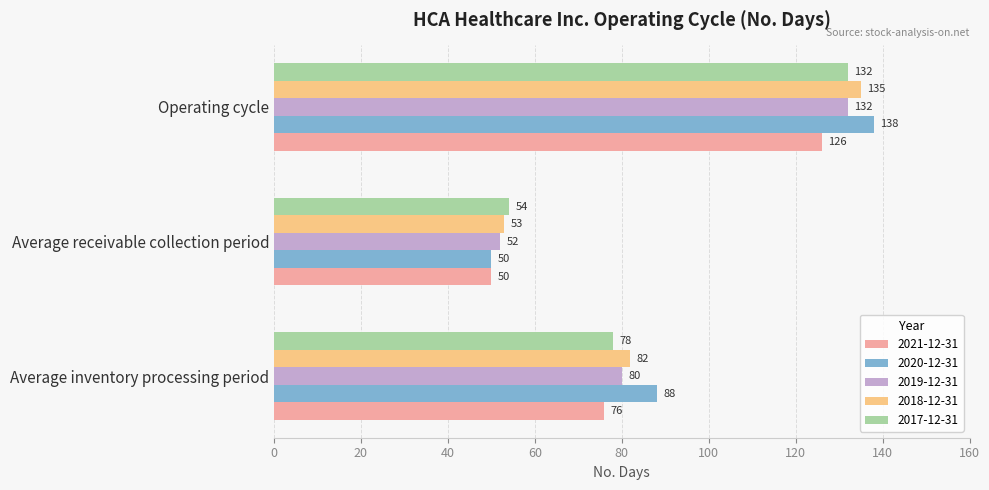

Rank the categories by 2017-12-31 value from lowest to highest.

Average receivable collection period, Average inventory processing period, Operating cycle